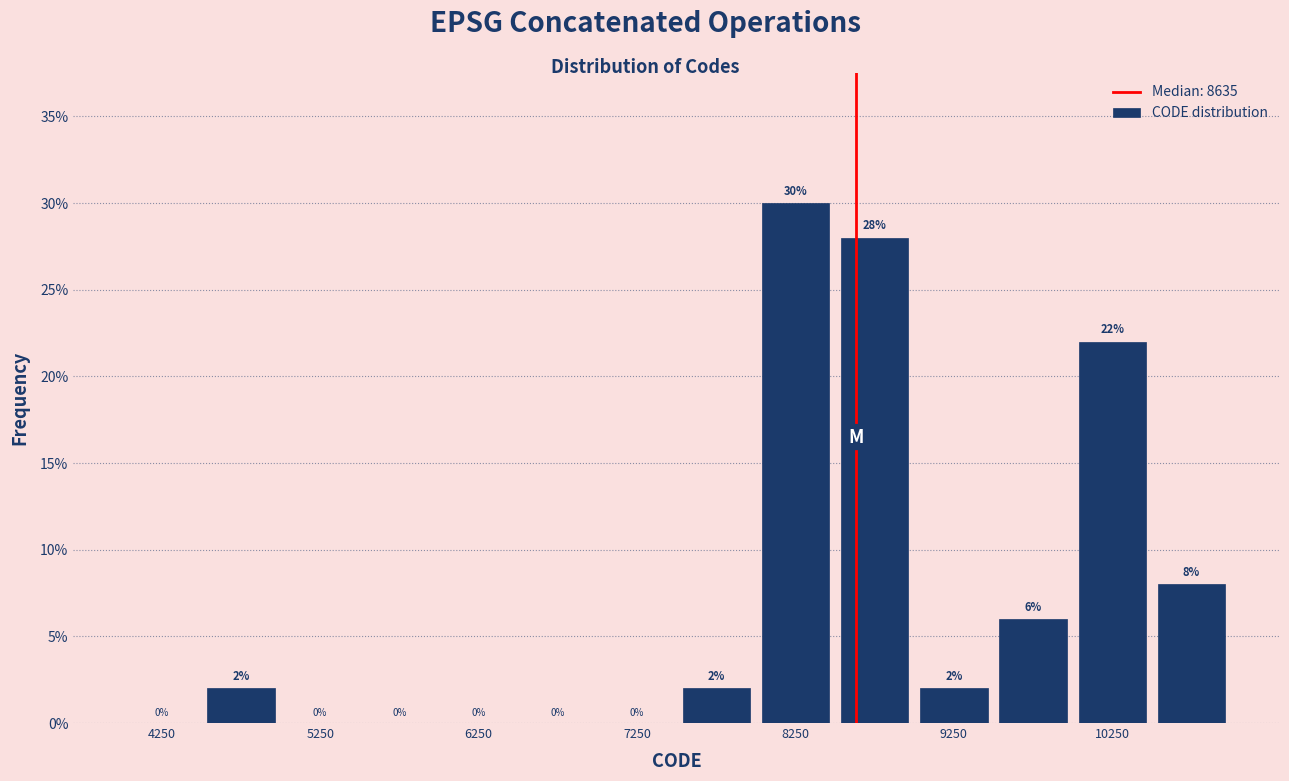

How tall is the bar that spans 7500 to 8000 on the x-axis?

2